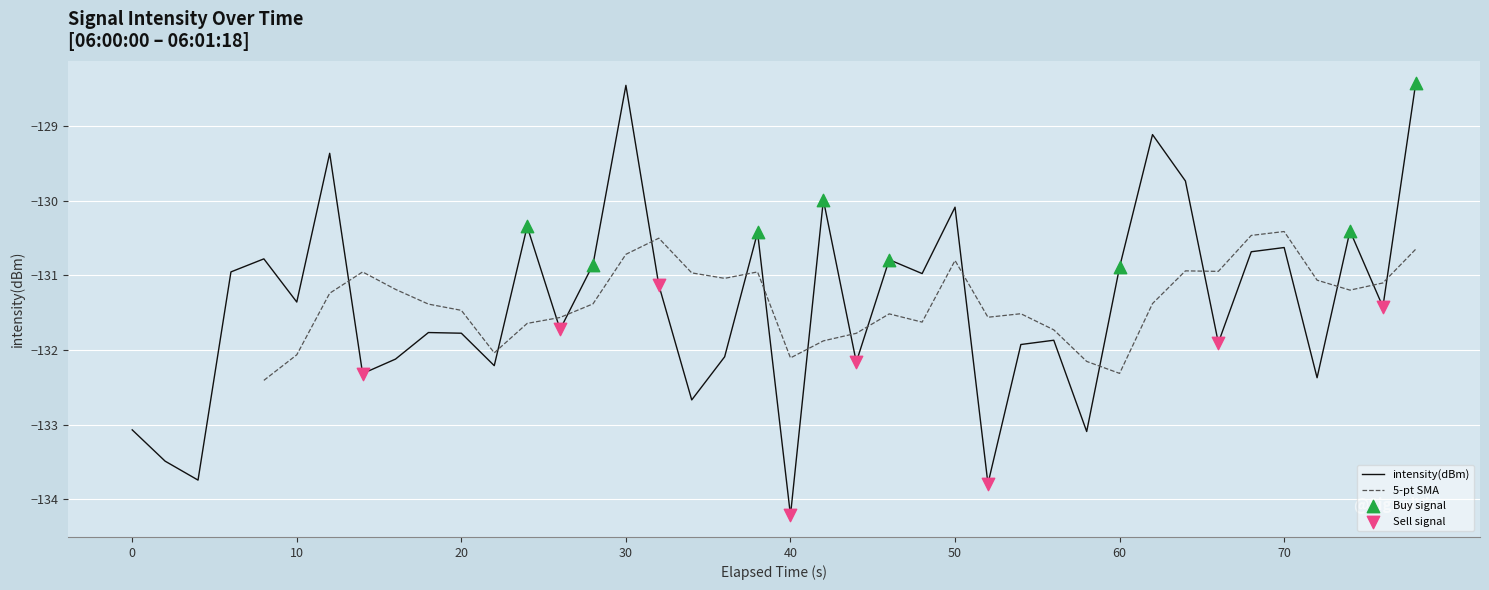

What is the maximum value for intensity(dBm)?

-128.4